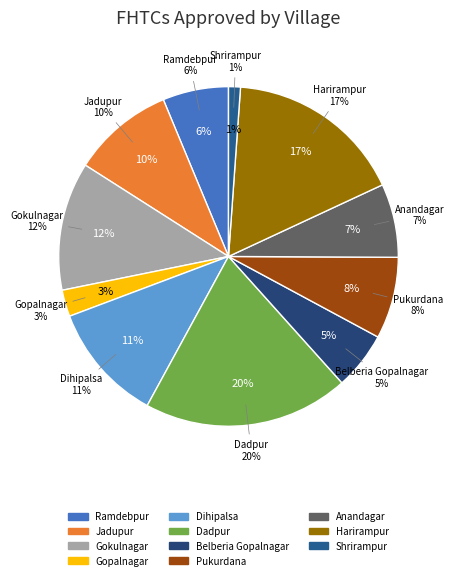

Combined, what portion of the pie is Jadupur and Pukurdana?

17.5%